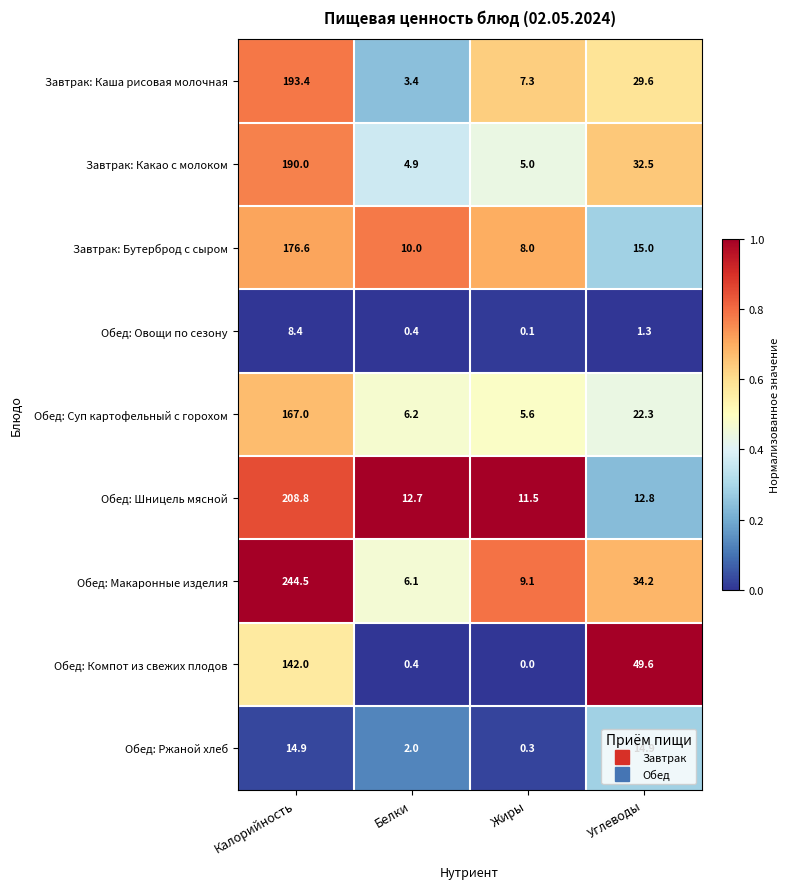

The value of Завтрак: Бутерброд с сыром at Жиры is 8.0. True or false?

True